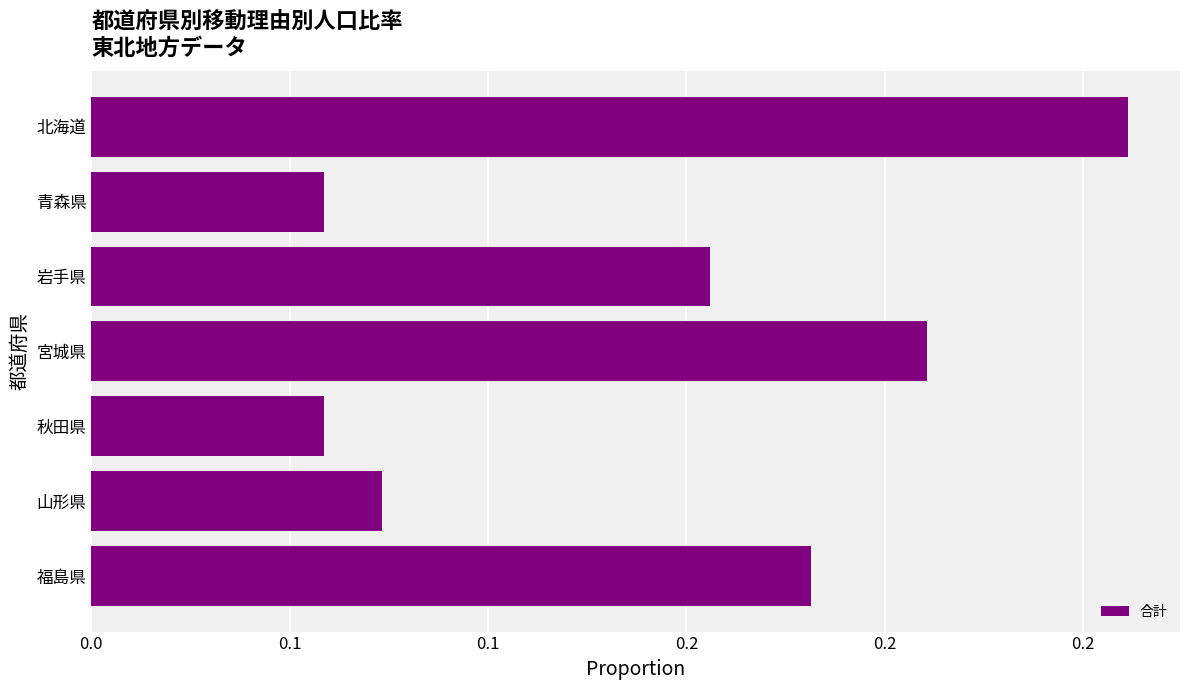

Are the bars horizontal?

Yes